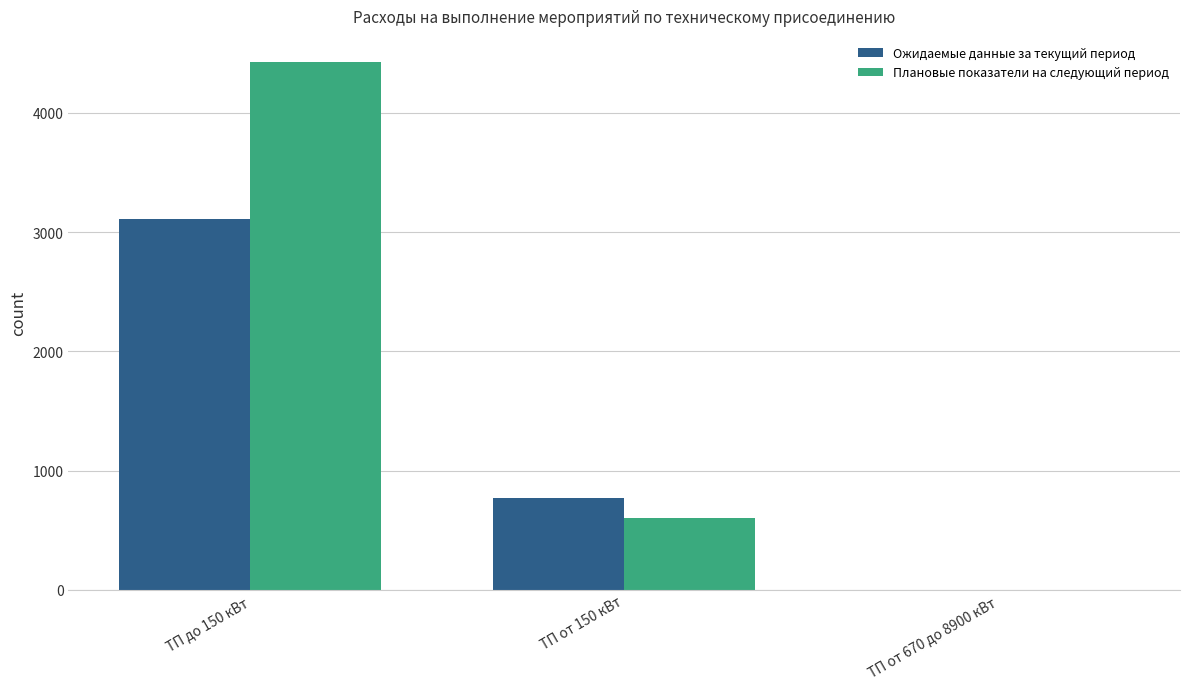

What is the sum of all Плановые показатели на следующий период values?

5029.4